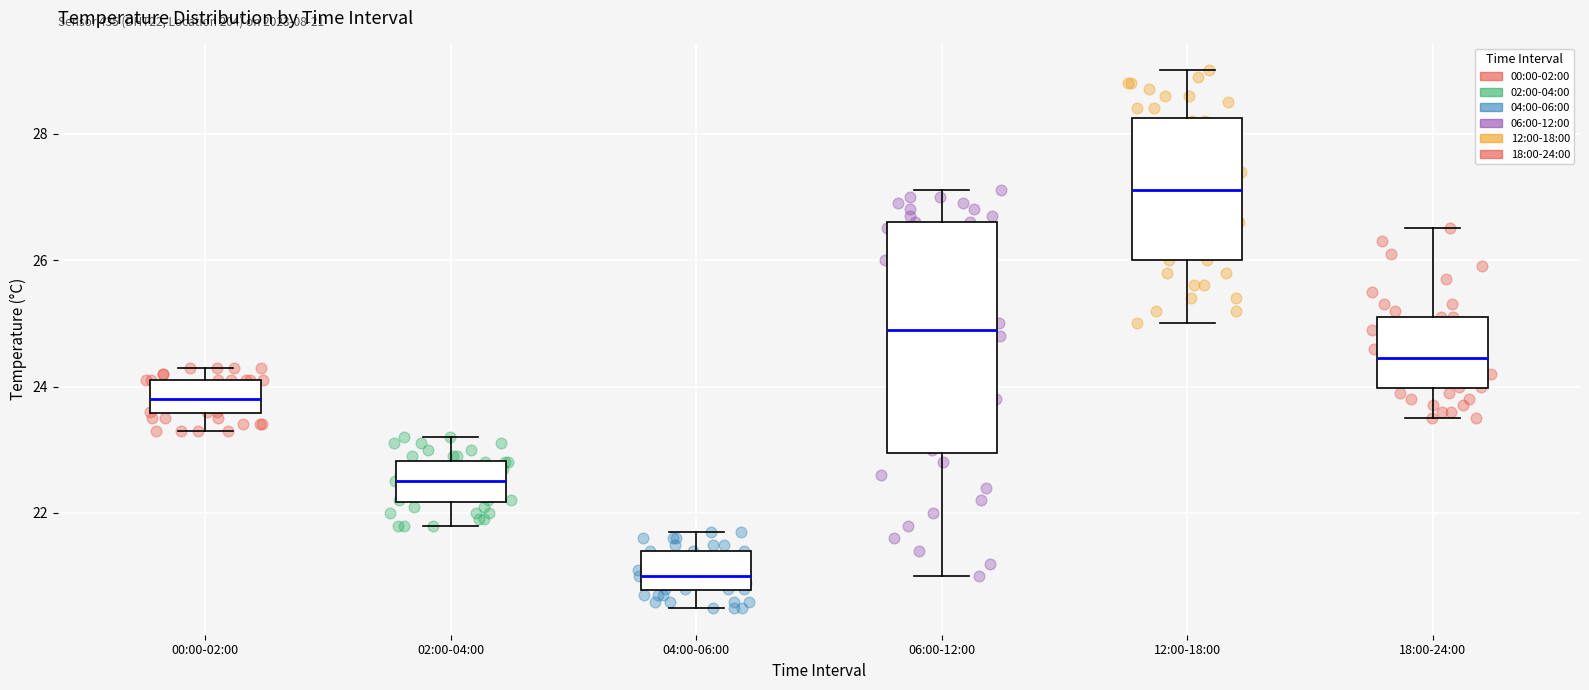

Comparing the boxes themselves (not the whiskers), which one is the tallest?

06:00-12:00